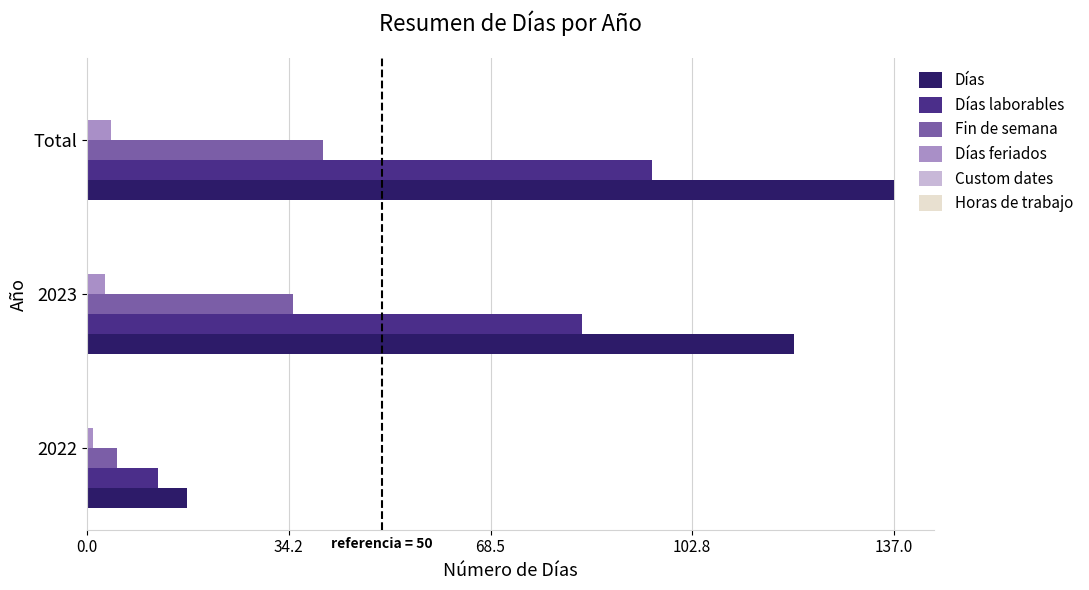

How many data points does each series have?

3